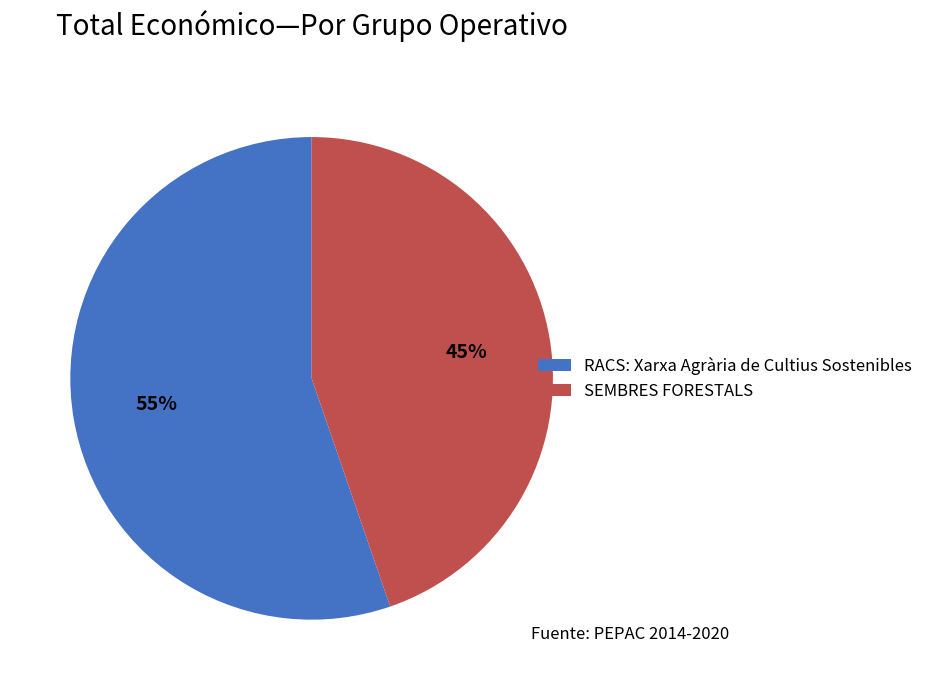

Between RACS: Xarxa Agrària de Cultius Sostenibles and SEMBRES FORESTALS, which is larger?

RACS: Xarxa Agrària de Cultius Sostenibles